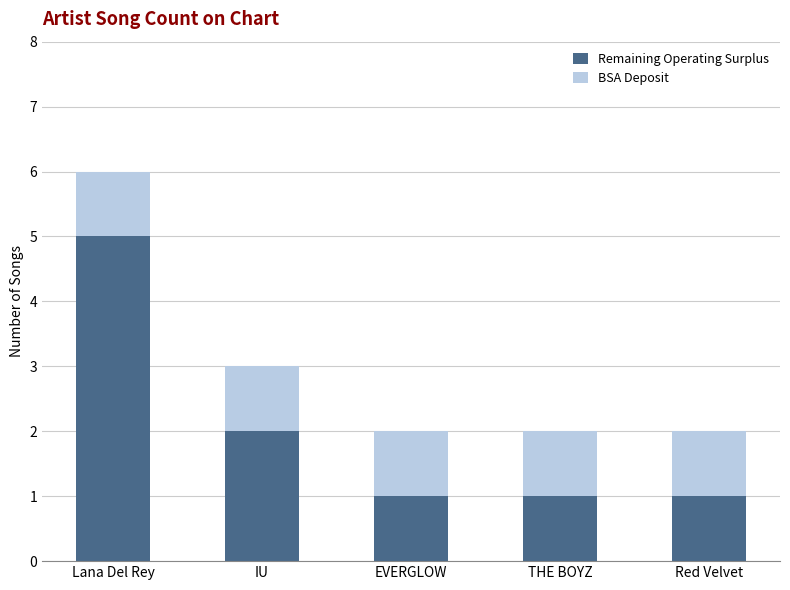

At which category is the sum across all series the highest?

Lana Del Rey